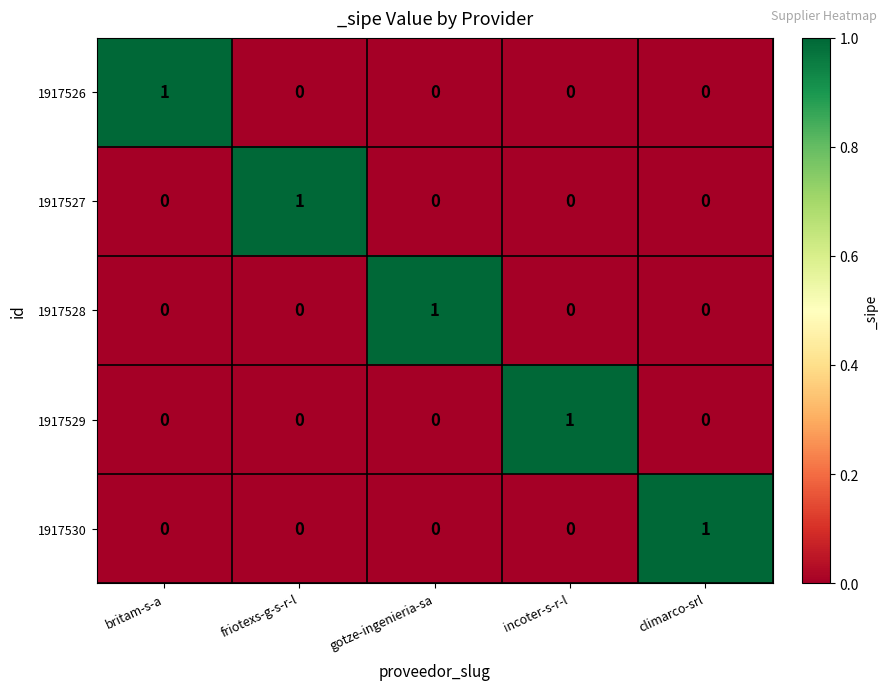

Count the 1917530 values in the range 0 to 1.

5